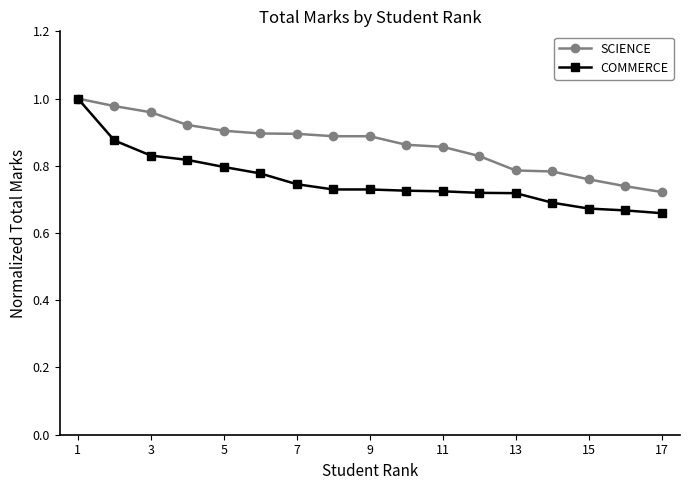

Which series has the largest total across all categories?

SCIENCE